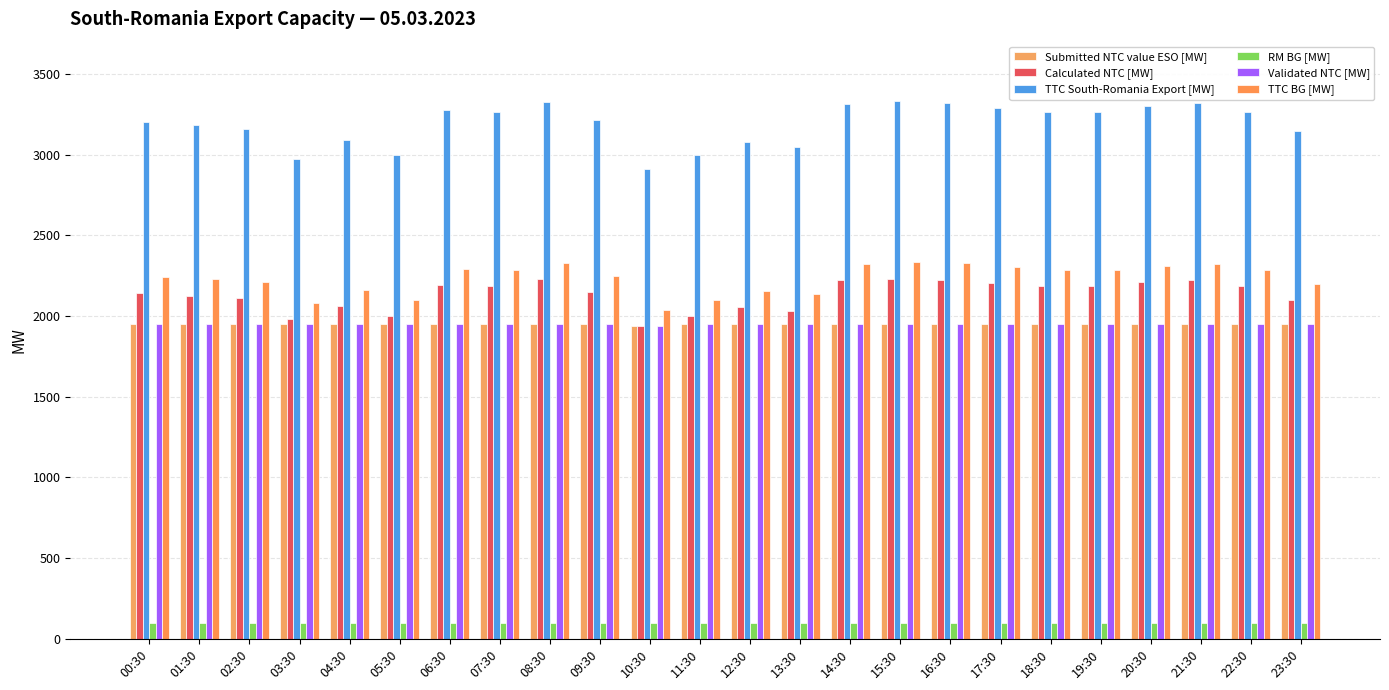

What is the sum of the Validated NTC [MW] values at 18:30 and 10:30?

3888